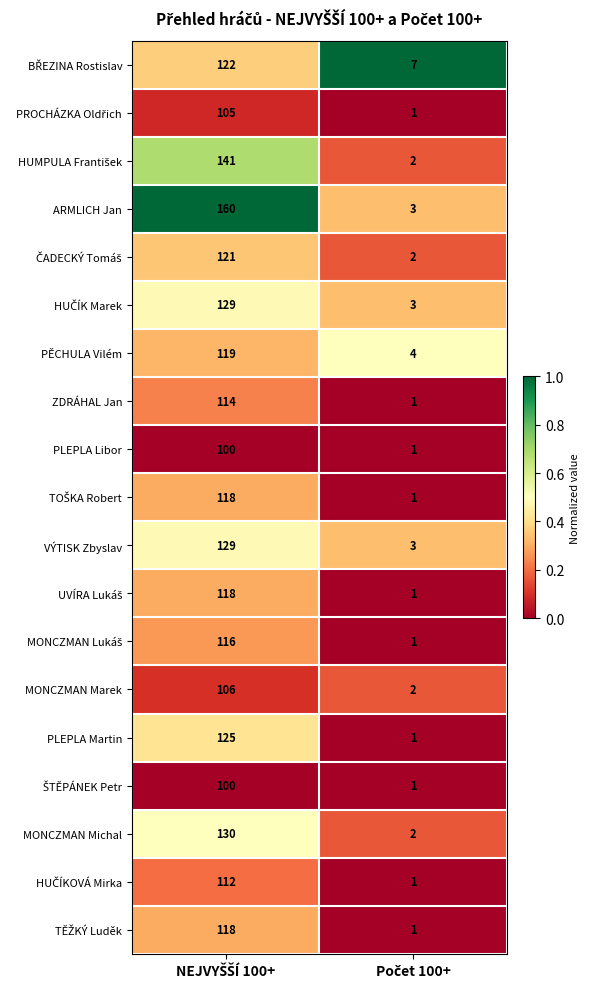

Which series has the largest range (max minus min)?

ARMLICH Jan